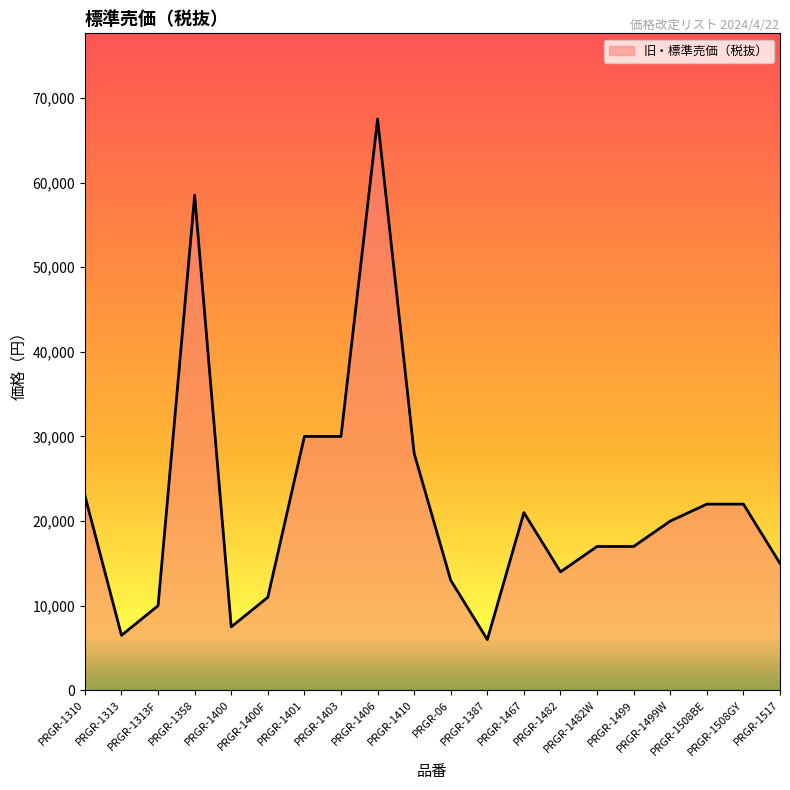

Count the number of categories in the chart.

20